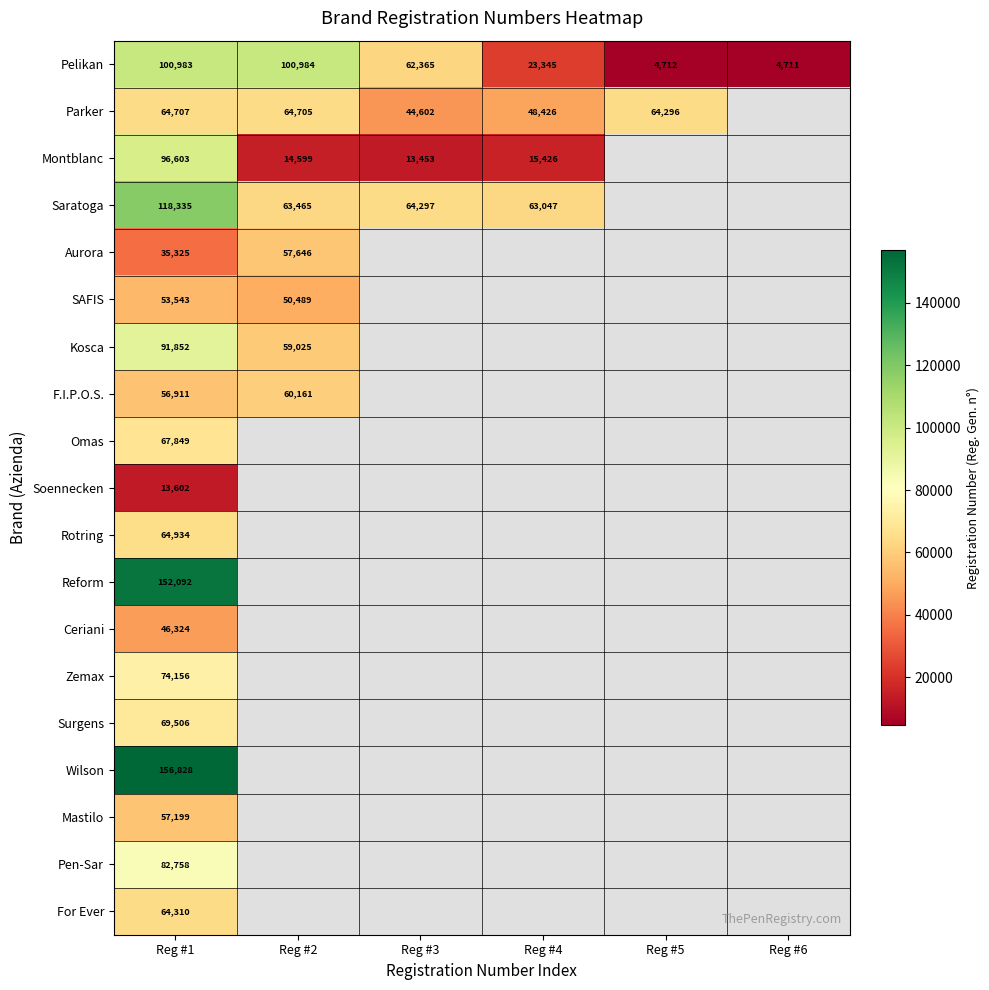

Is the value of Parker at Reg #2 greater than the value of Saratoga at Reg #4?

Yes